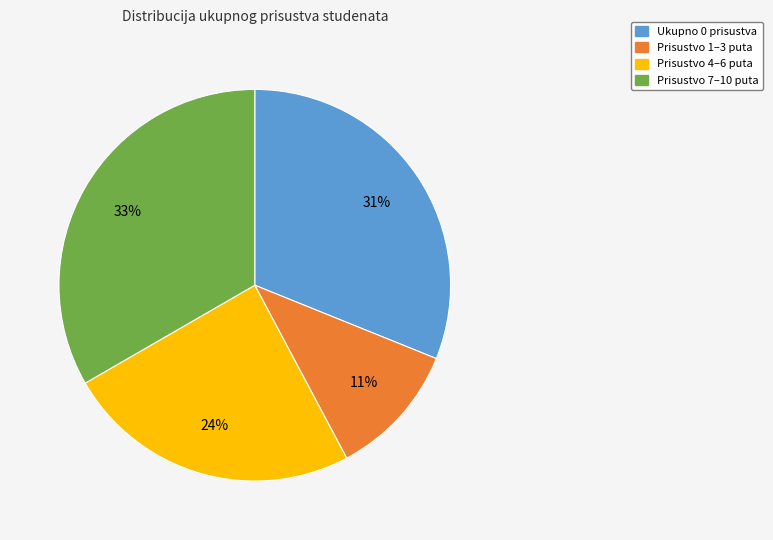

To the nearest percent, what is the difference between the largest and smallest slice percentages?

22%